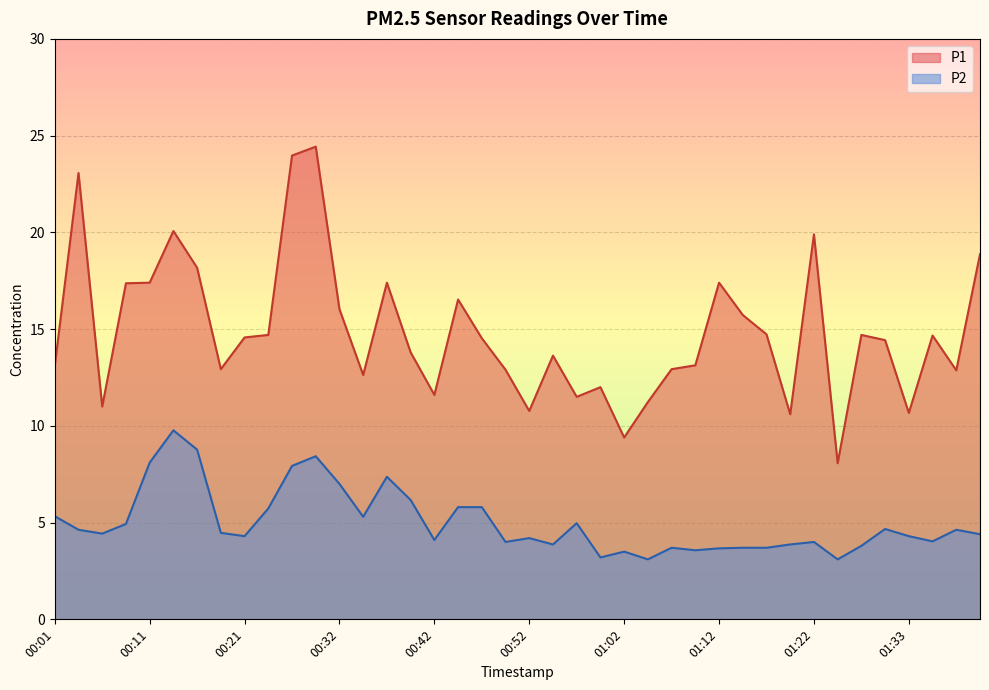

At which category is the sum across all series the highest?

00:29